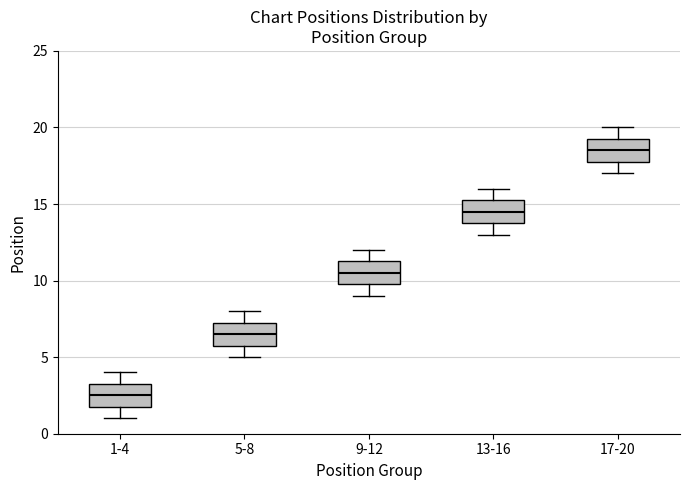

Which box has the lowest median line?

1-4